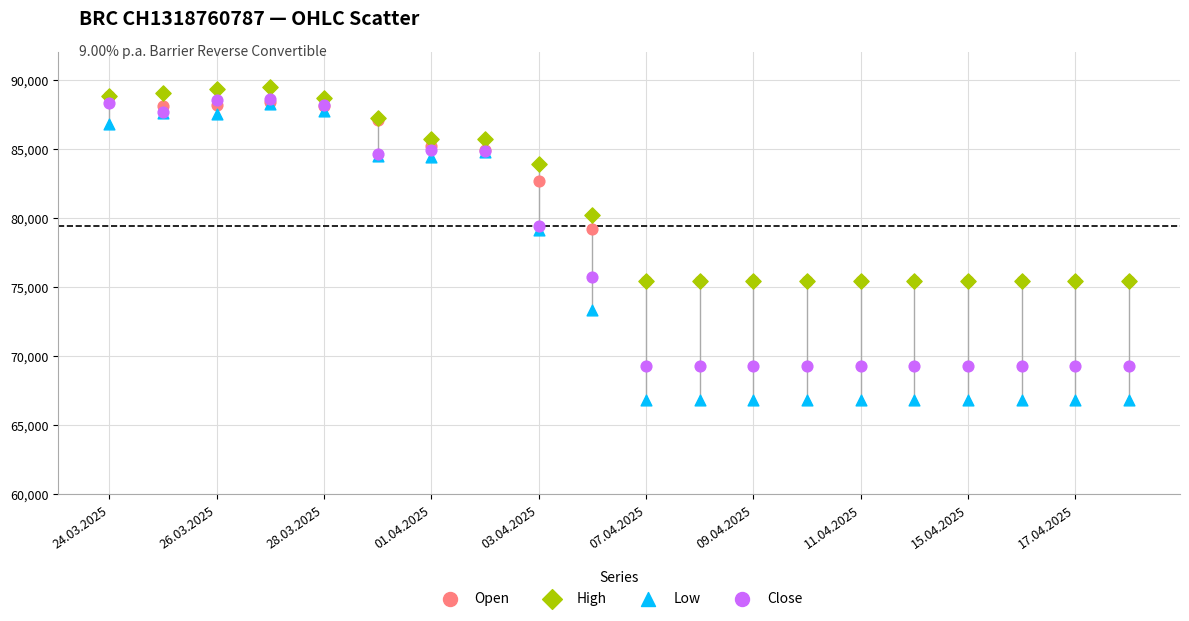

In the Open series, what Y value is closest to 82127?

82680